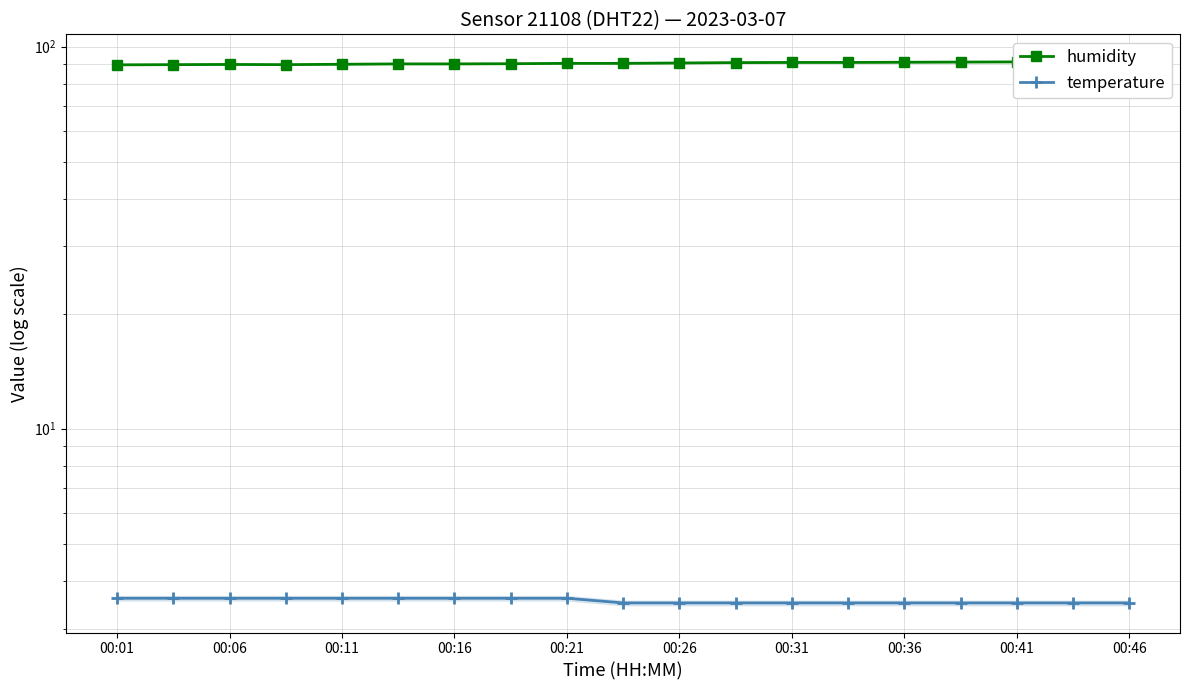

The value of humidity at 00:36 is 160.5. True or false?

False